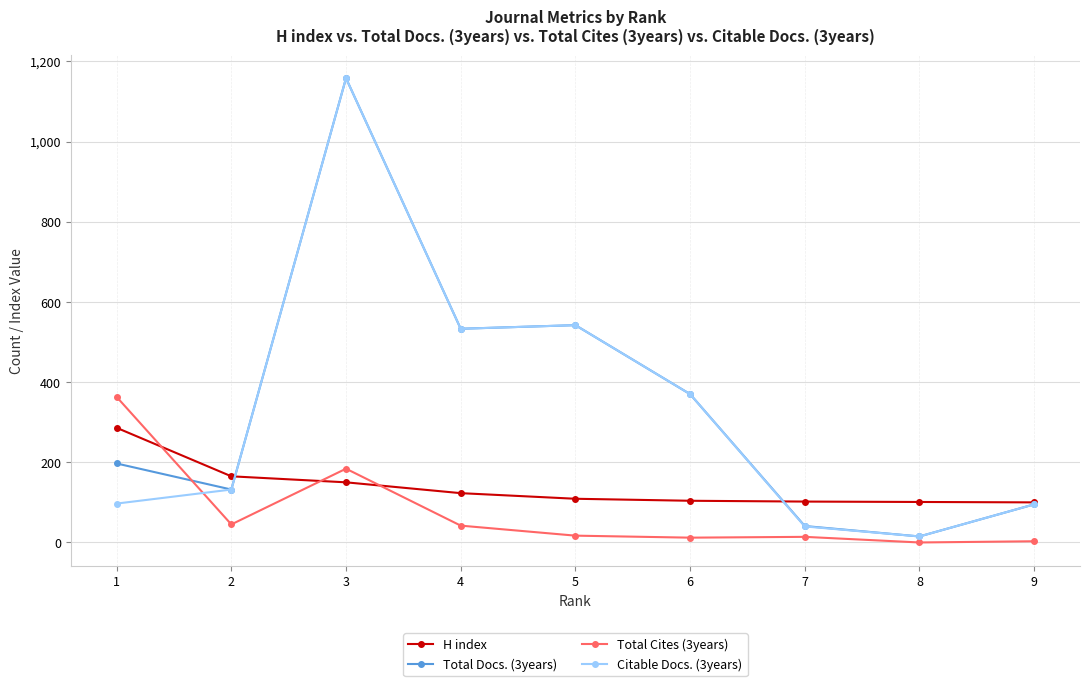

The value of H index at 2 is 165. True or false?

True